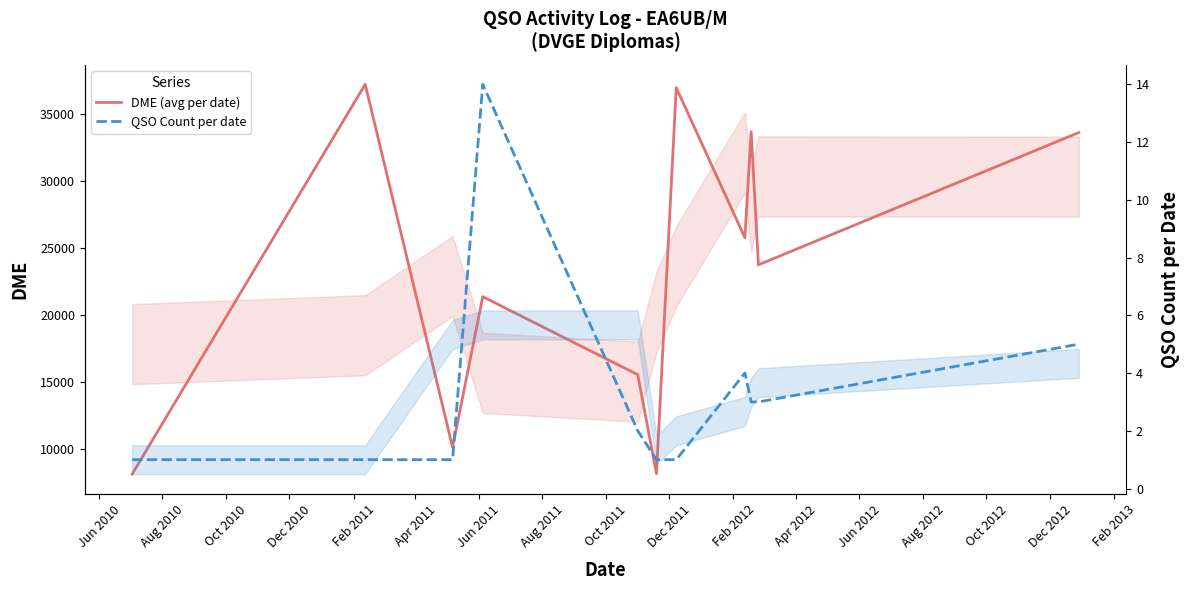

True or false: QSO Count per date and DME (avg per date) intersect in this chart.

False